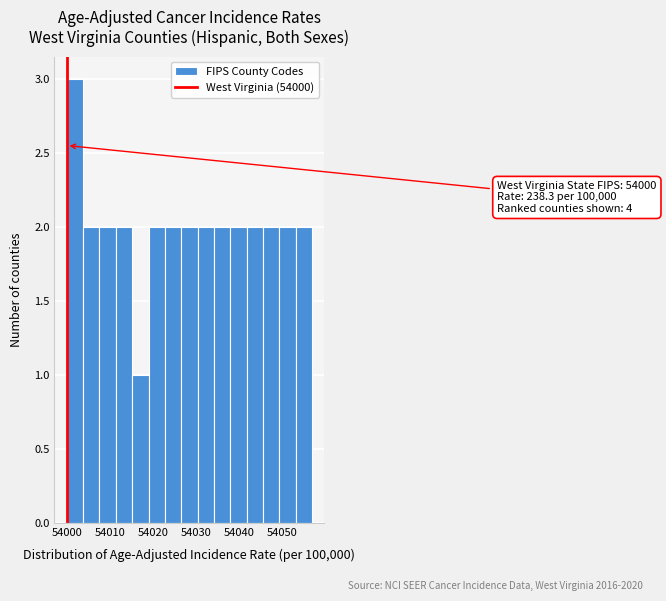

Read against the x-axis, roughly where is the centre of the tallest bar?

54002